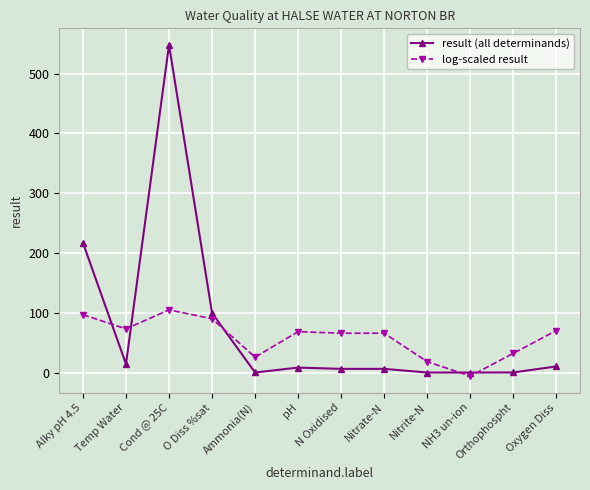

How many times do result (all determinands) and log-scaled result cross each other?

5